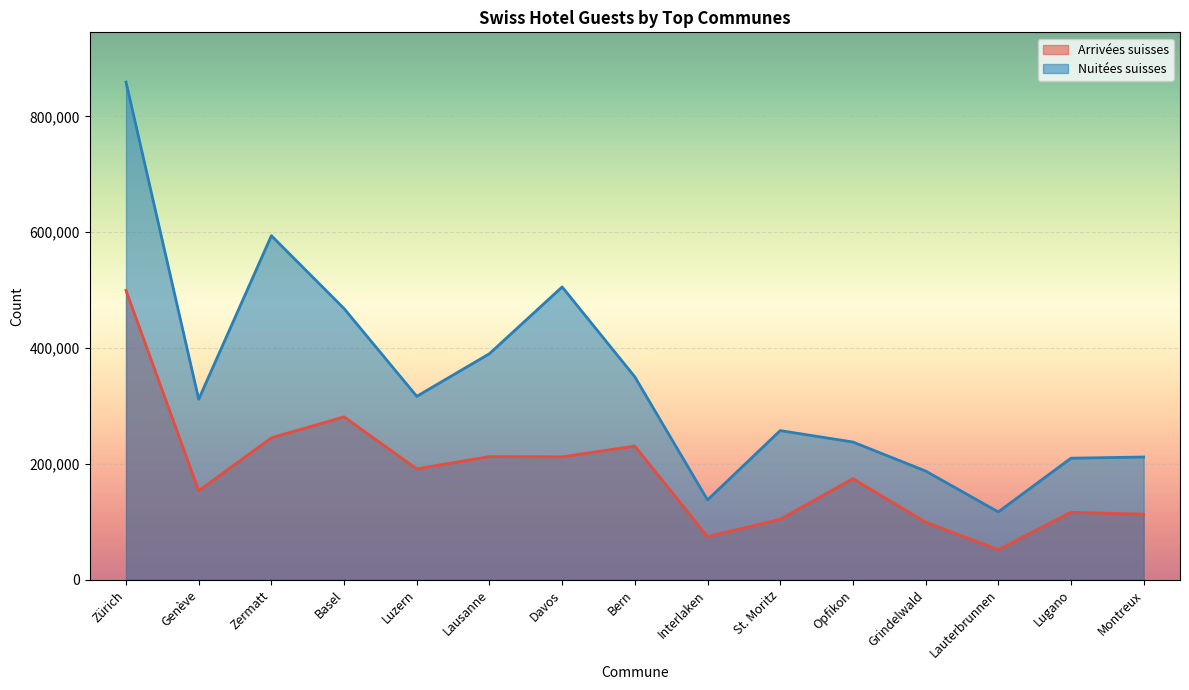

How many lines are shown in the chart?

2